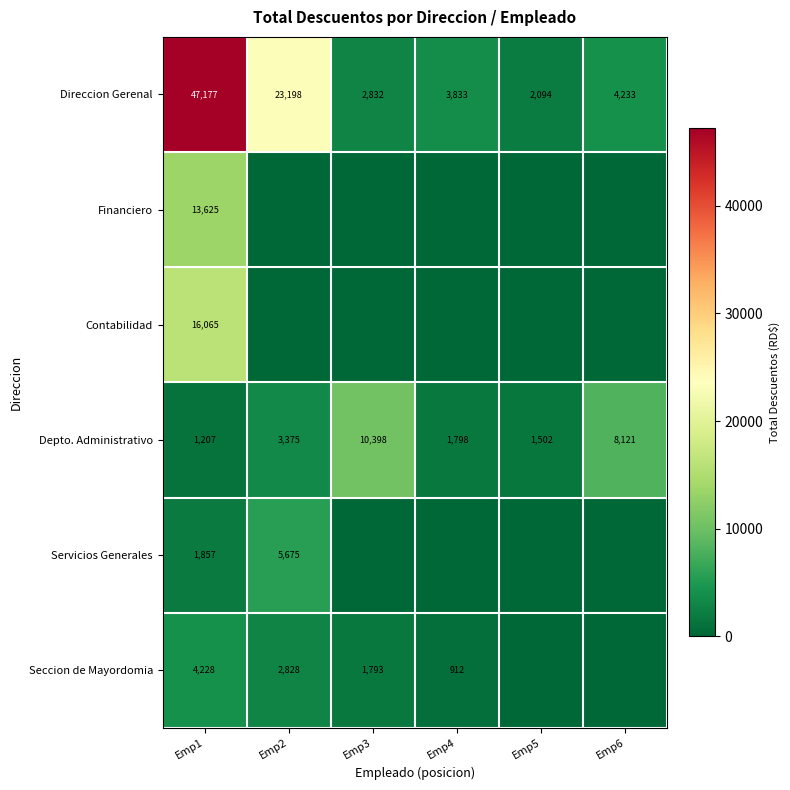

What is the difference between the Direccion Gerenal values at Emp1 and Emp6?

42944